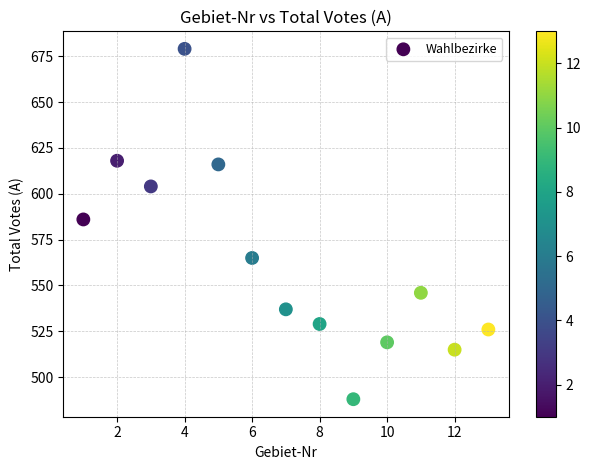

What Y value in the scatter plot is closest to 583?

586